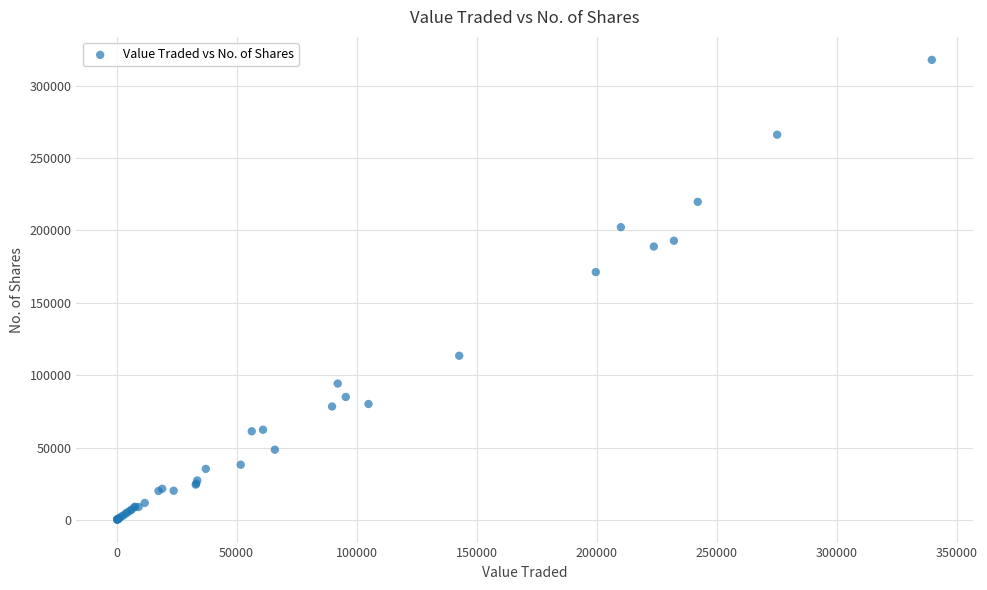

What Y value in the scatter plot is closest to 159017?

171221